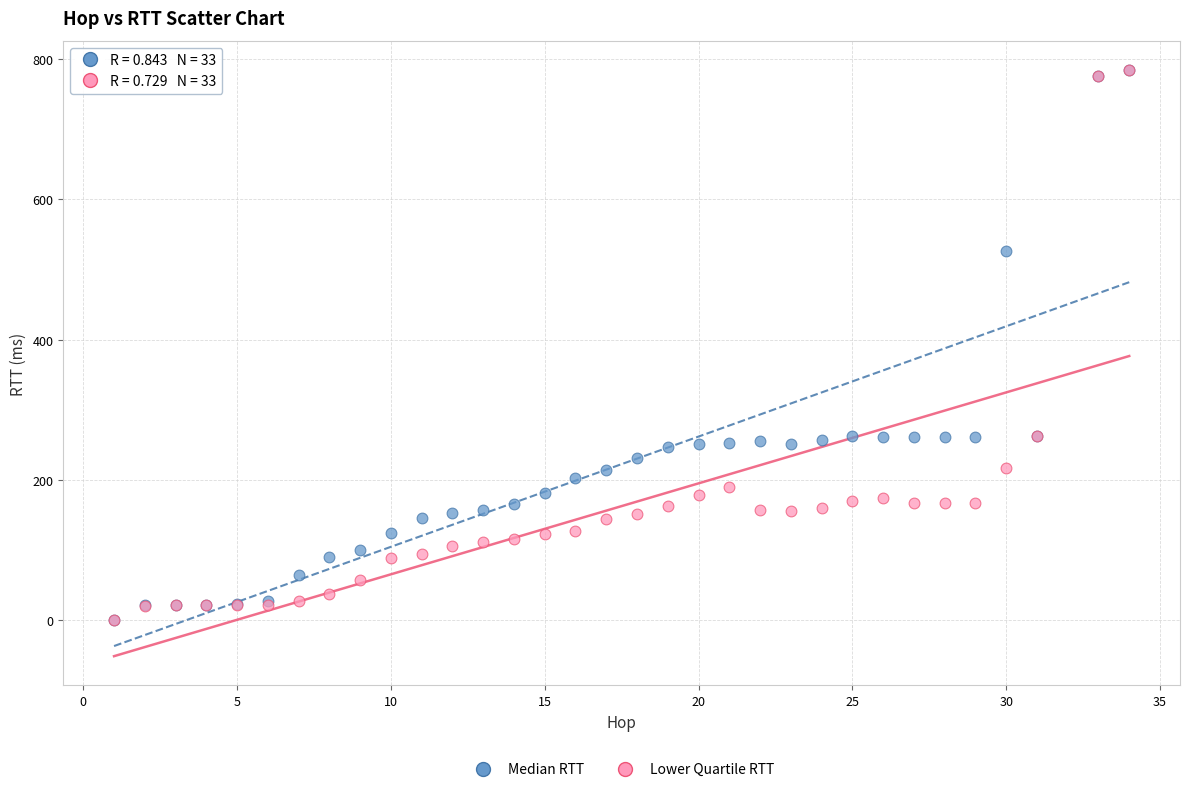

What are all the series names shown in the legend?

Median RTT, Lower Quartile RTT